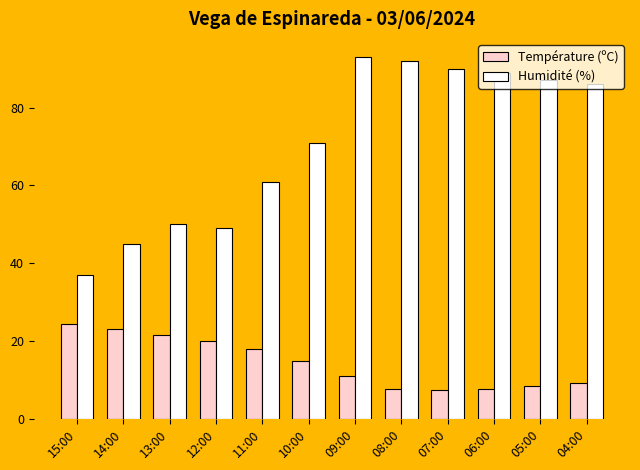

What is the total value across all series at 09:00?

104.1